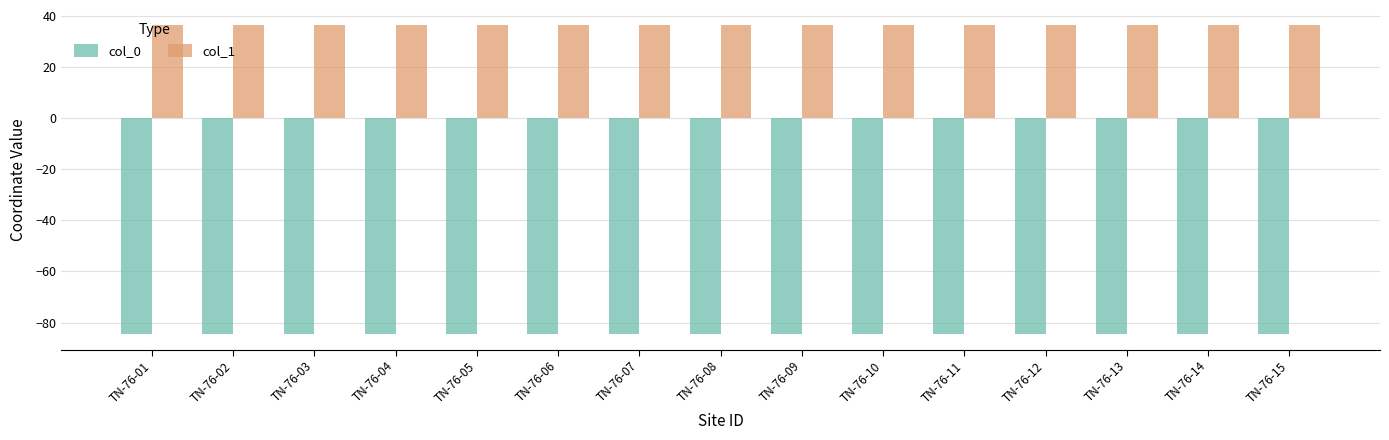

Reading left to right, extract all data points from this chart.

col_0: -84.5	-84.5	-84.5	-84.5	-84.5	-84.5	-84.5	-84.5	-84.5	-84.5	-84.5	-84.5	-84.5	-84.5	-84.5
col_1: 36.4	36.4	36.4	36.4	36.4	36.4	36.4	36.4	36.4	36.4	36.4	36.4	36.4	36.4	36.4